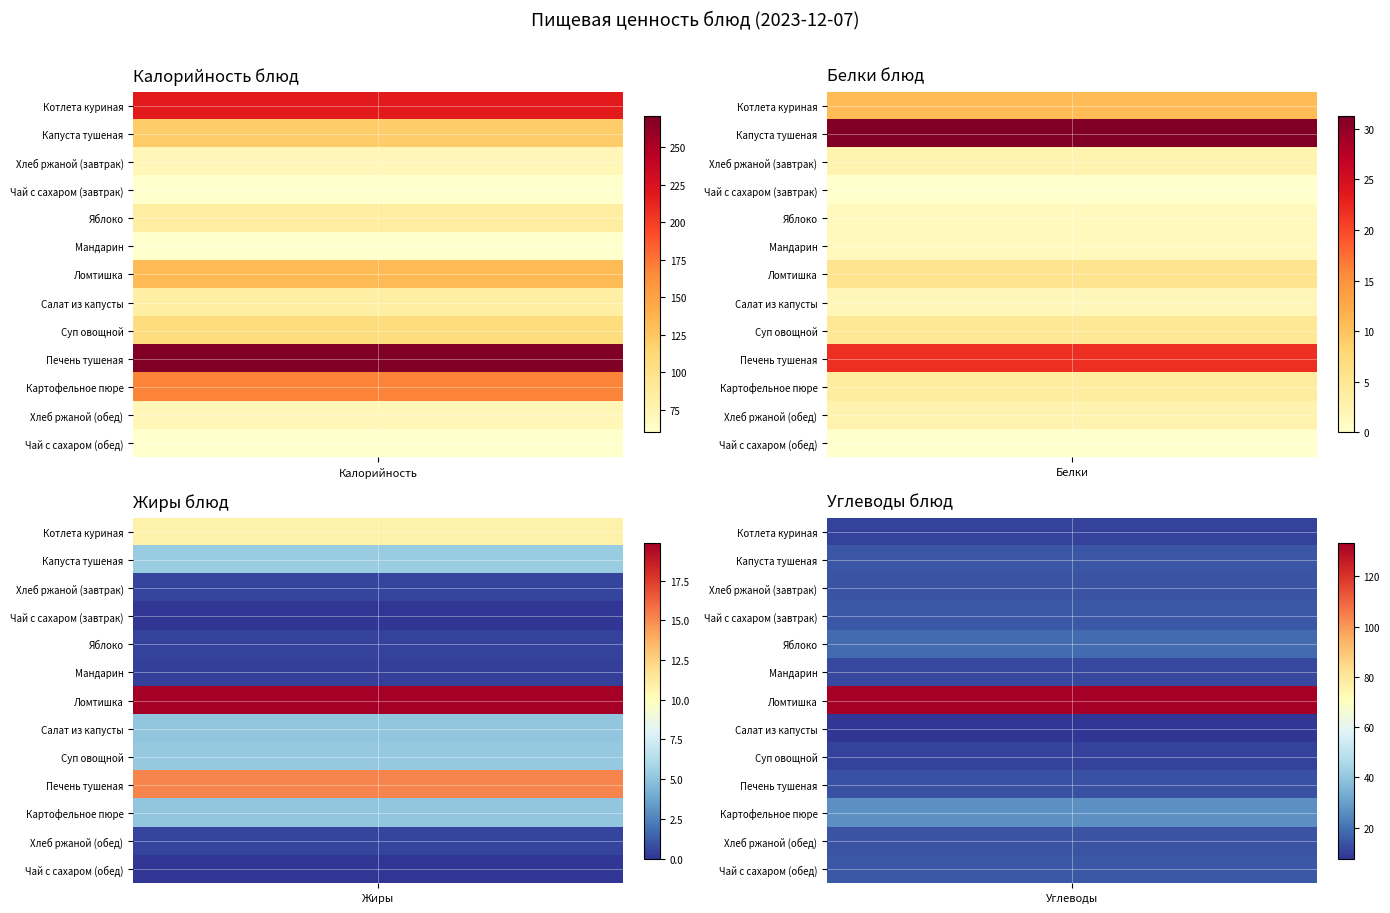

Which series has the largest range (max minus min)?

Печень тушеная